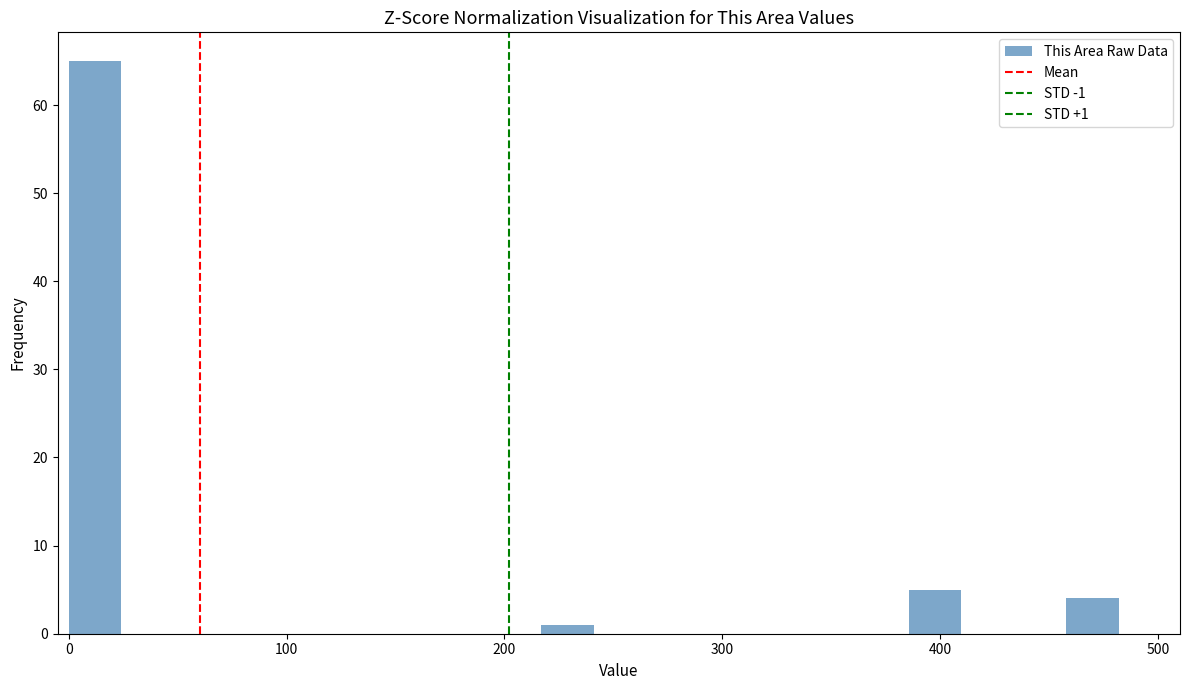

Around what value on the x-axis is the tallest bar? Give the approximate position of its centre, as read against the axis.

10